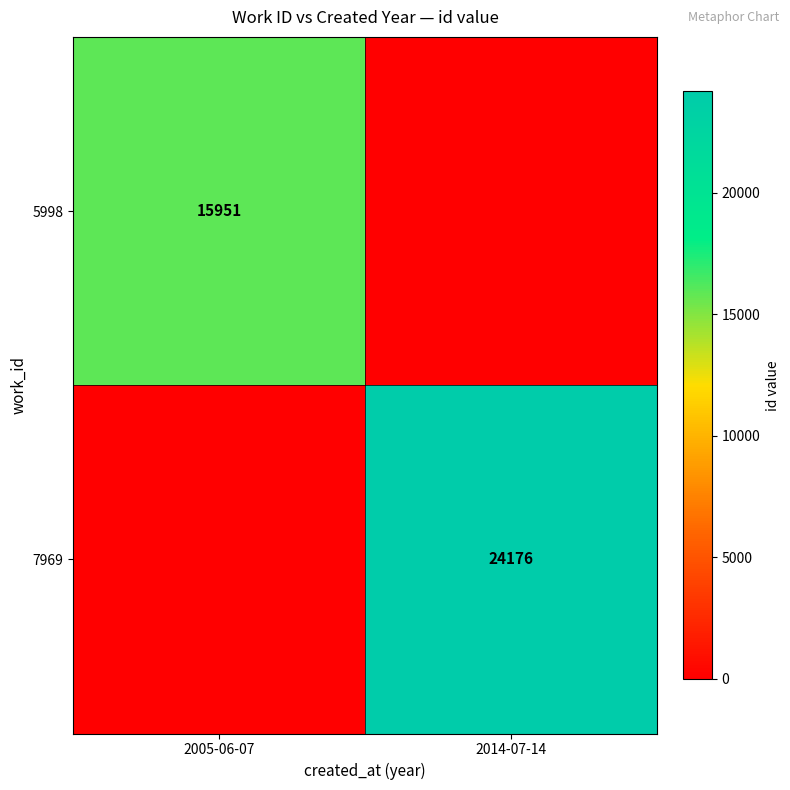

Is it true that 7969 equals 24176 at 2014-07-14?

True